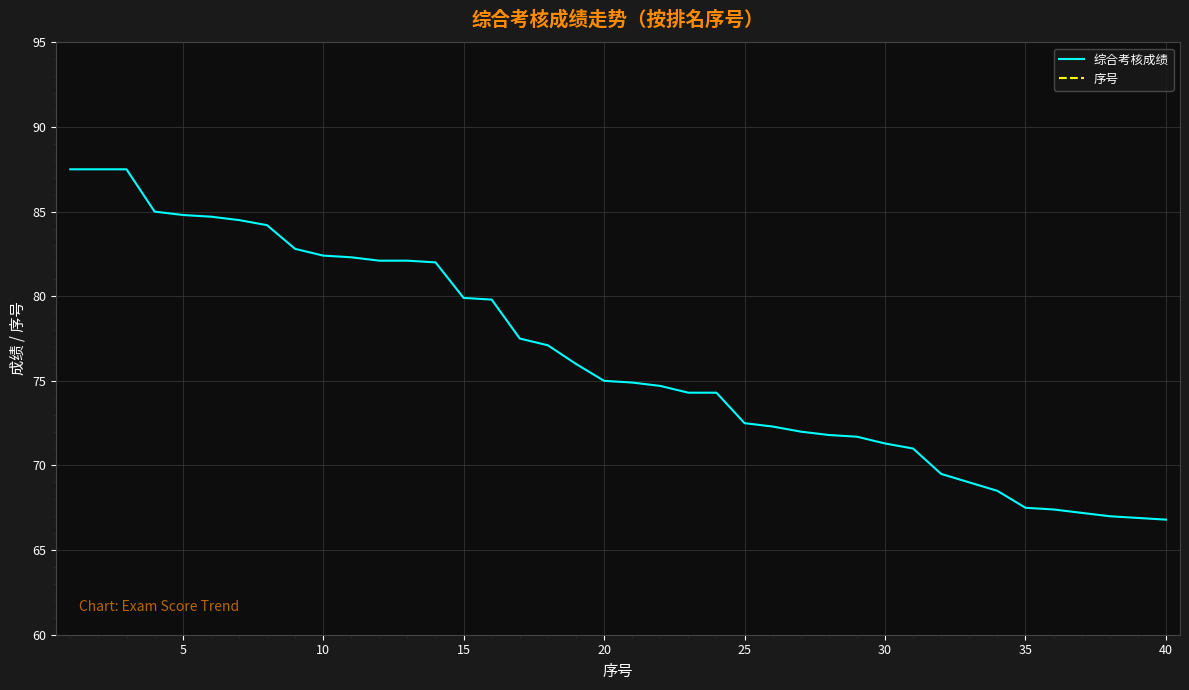

What is the lowest value of the 综合考核成绩 series?

66.8